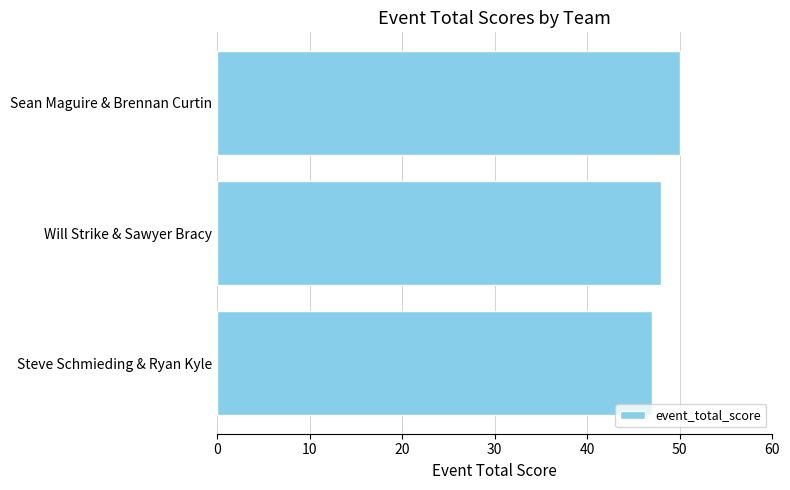

Between Sean Maguire & Brennan Curtin and Steve Schmieding & Ryan Kyle, which is larger?

Sean Maguire & Brennan Curtin